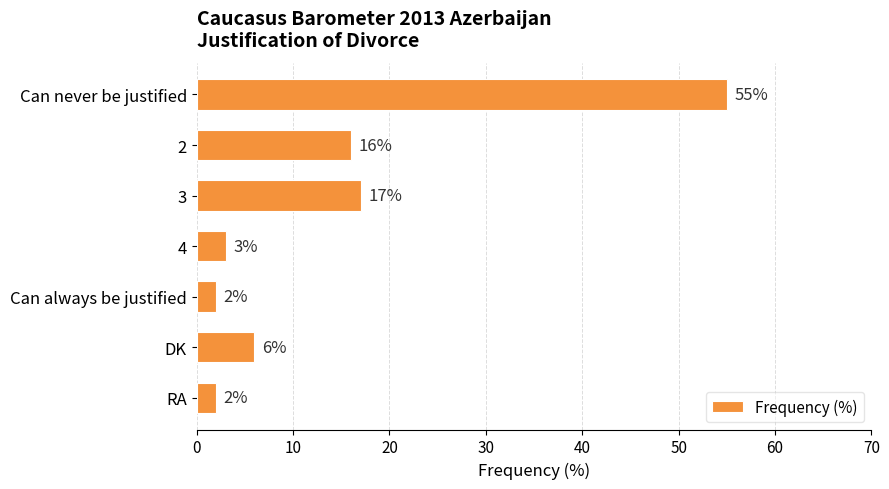

What value does the data have at Can never be justified, to the nearest 10?

60